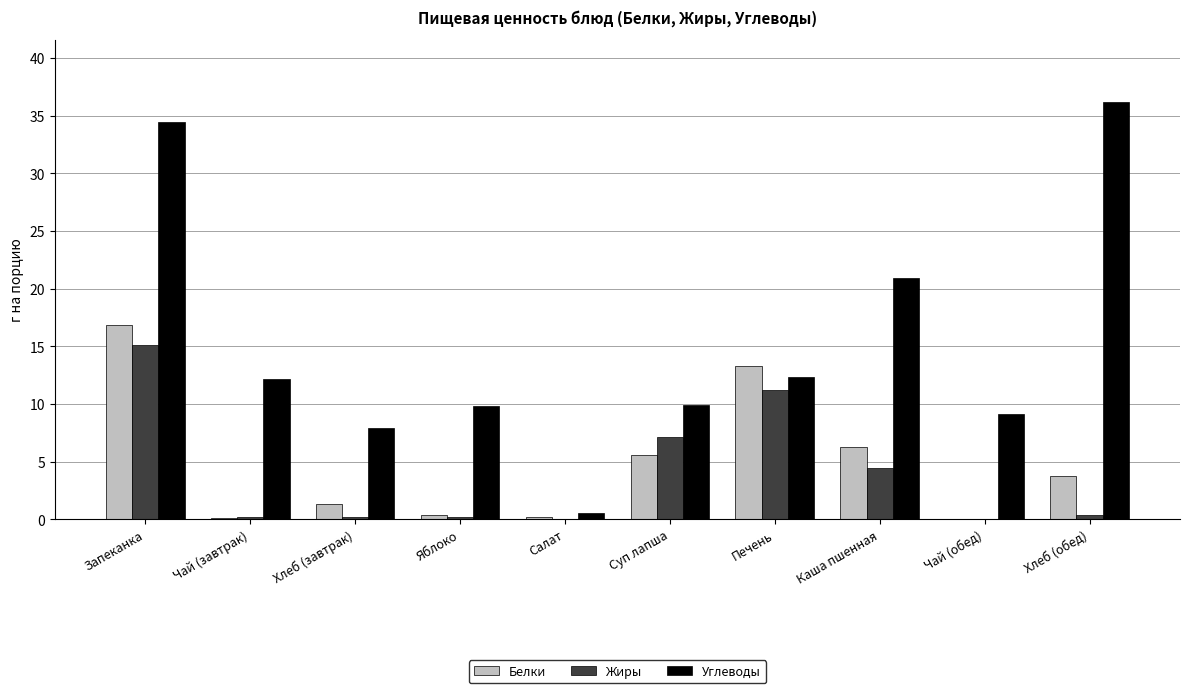

Which series has the widest spread of values?

Углеводы